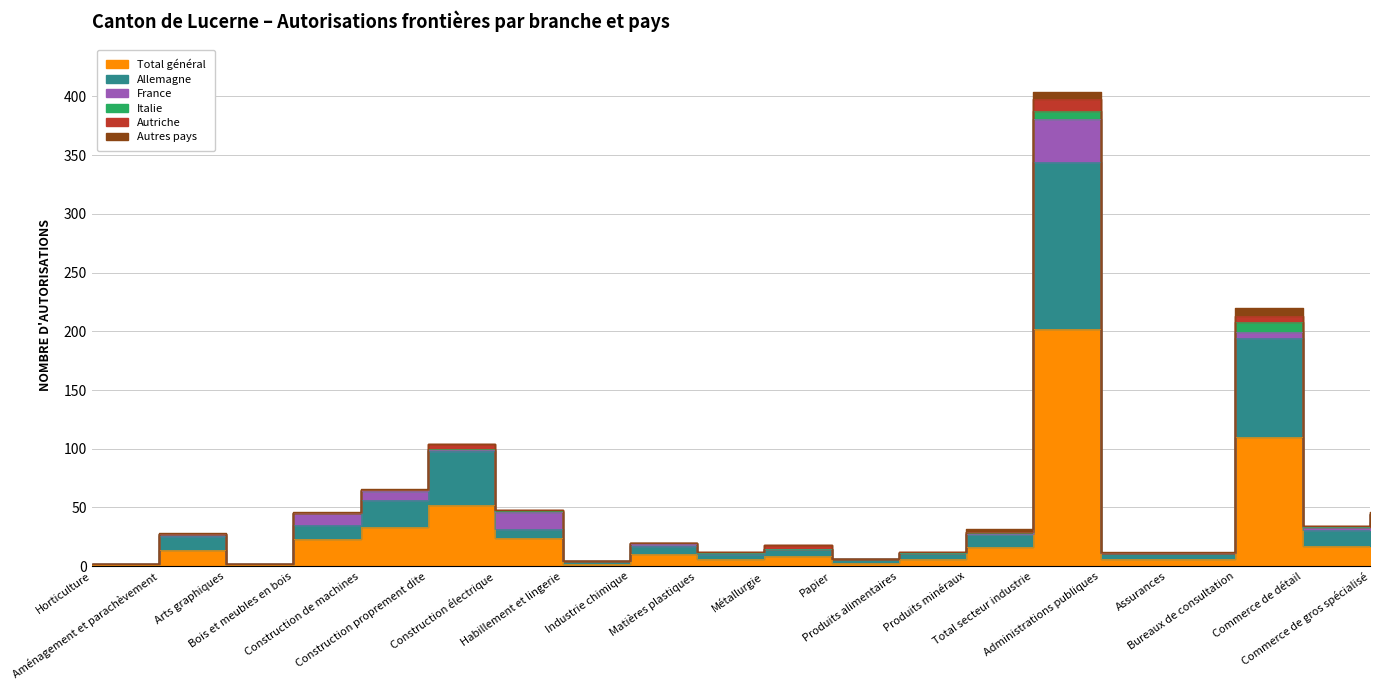

How many categories are shown in the chart?

20